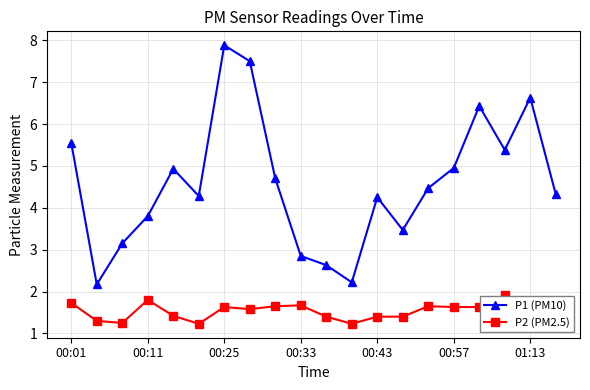

True or false: P1 (PM10) has more than 2 interior local peaks.

True